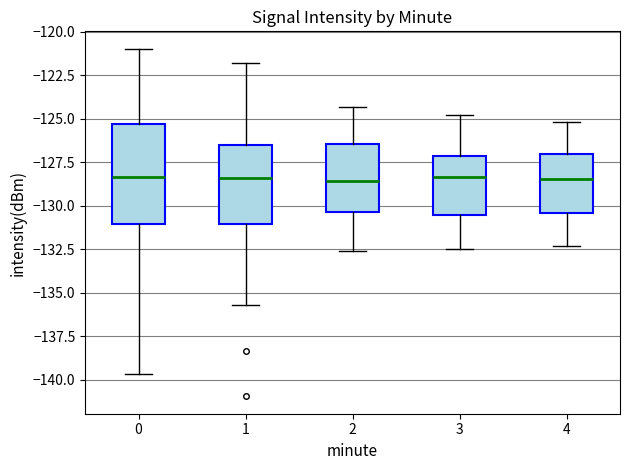

Comparing the boxes themselves (not the whiskers), which one is the tallest?

0